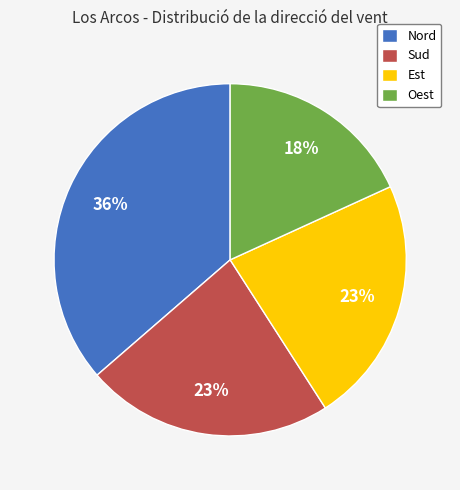

Is there any slice that represents more than half of the pie?

No